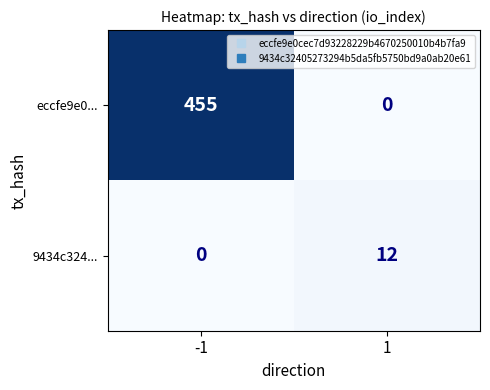

What is the sum of the eccfe9e0... values at 1 and -1?

455